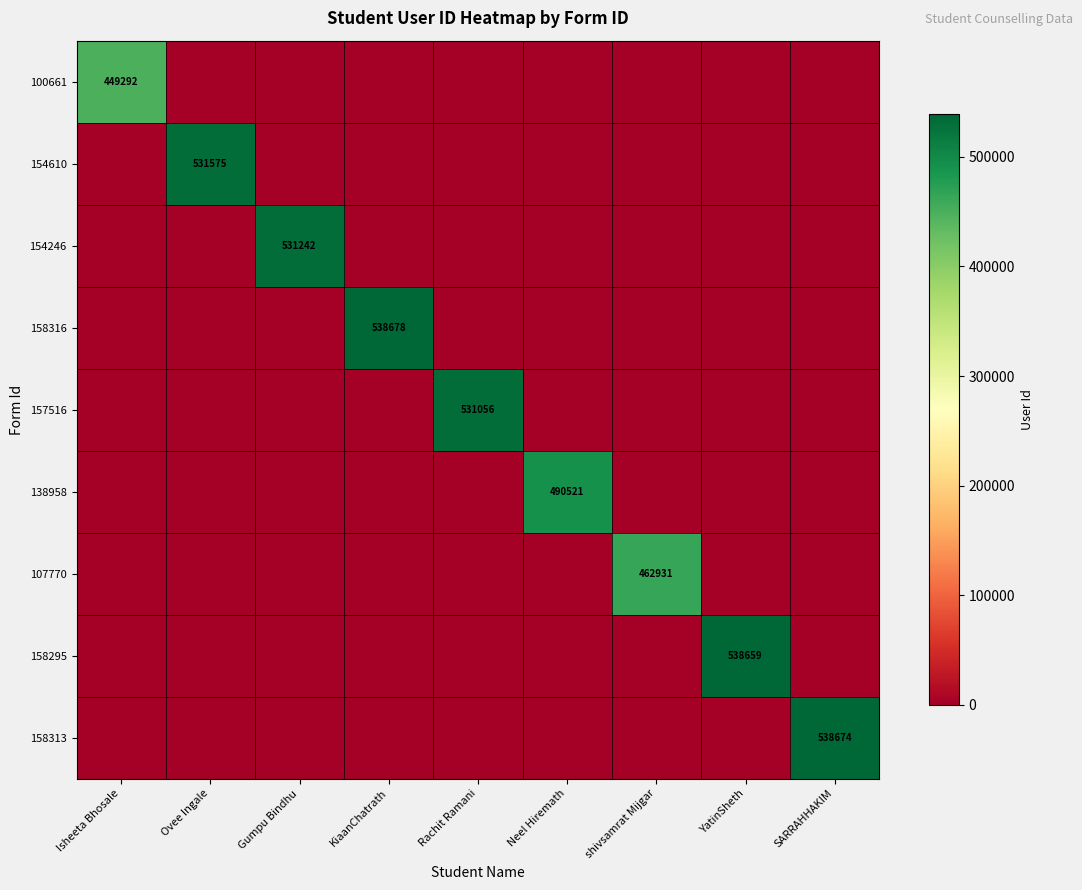

At which category does the chart reach its minimum across all series?

Ovee Ingale